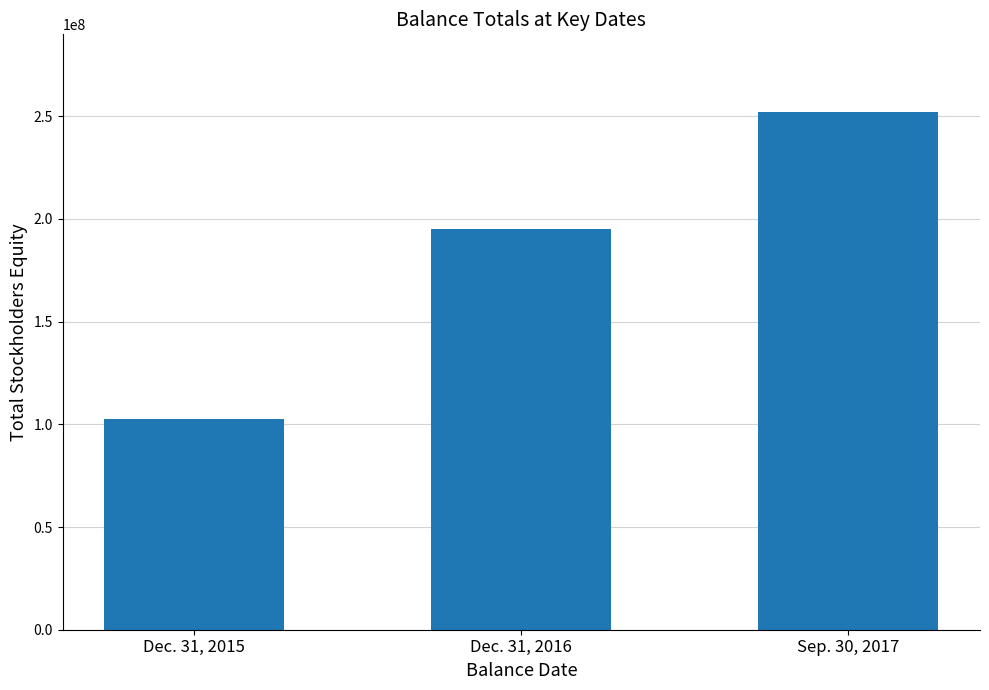

What is the label of the 2nd bar from the left?

Dec. 31, 2016